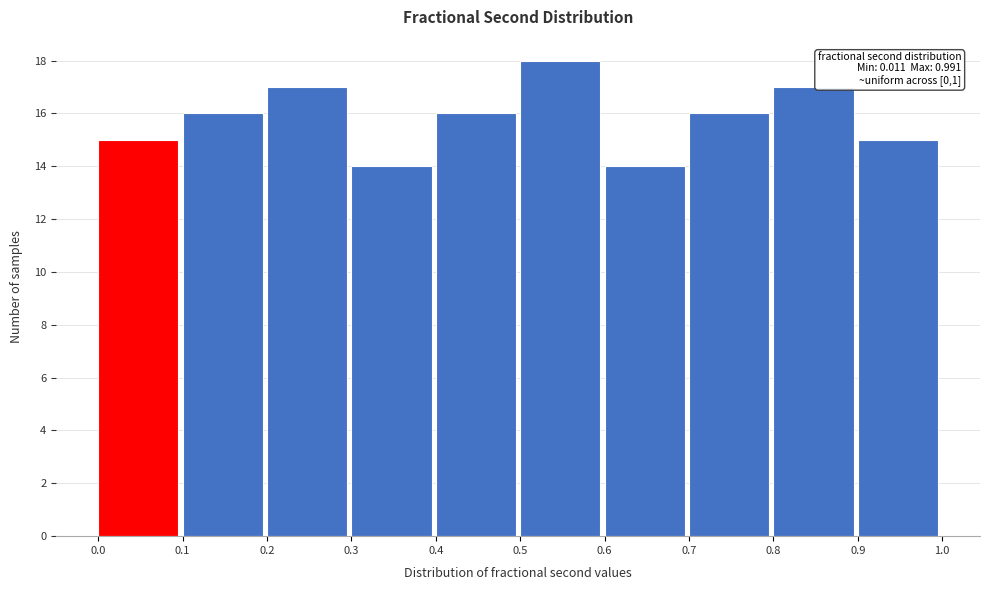

Which range on the x-axis has the tallest bar?

0.5 to 0.6